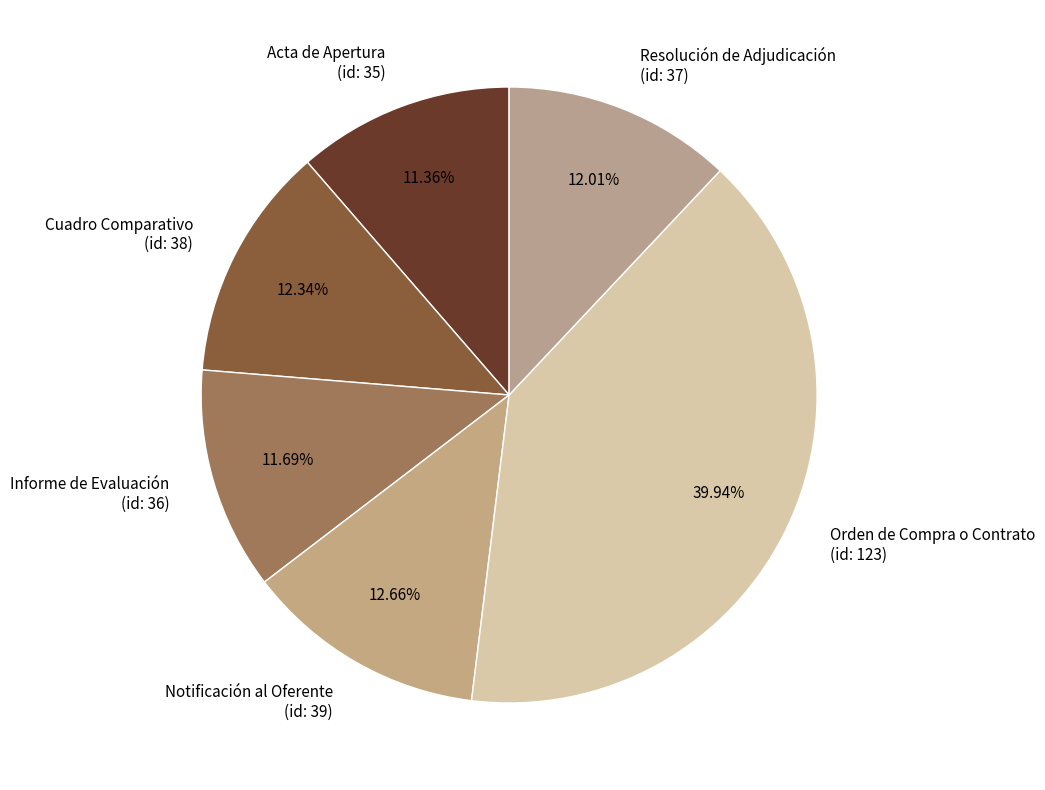

How many slices are in this pie chart?

6